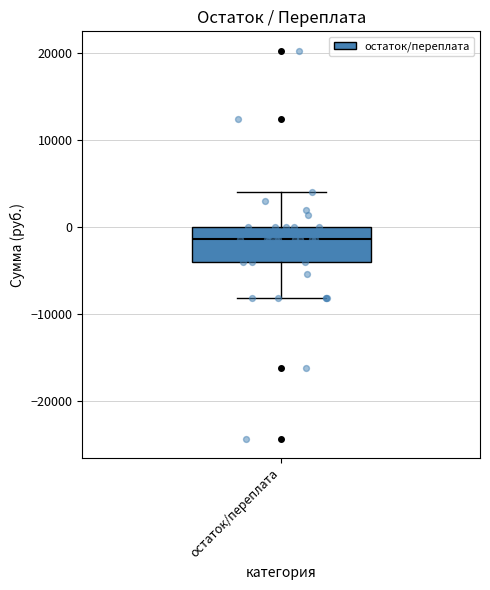

Read this box plot against the y-axis: the position of the median line, the range covered by the box, and the ends of both whiskers. The values are not printed on the chart, so give them approximately, as read against the axis.

median -1000, box -4000 to 0, whiskers -8000 to 4000